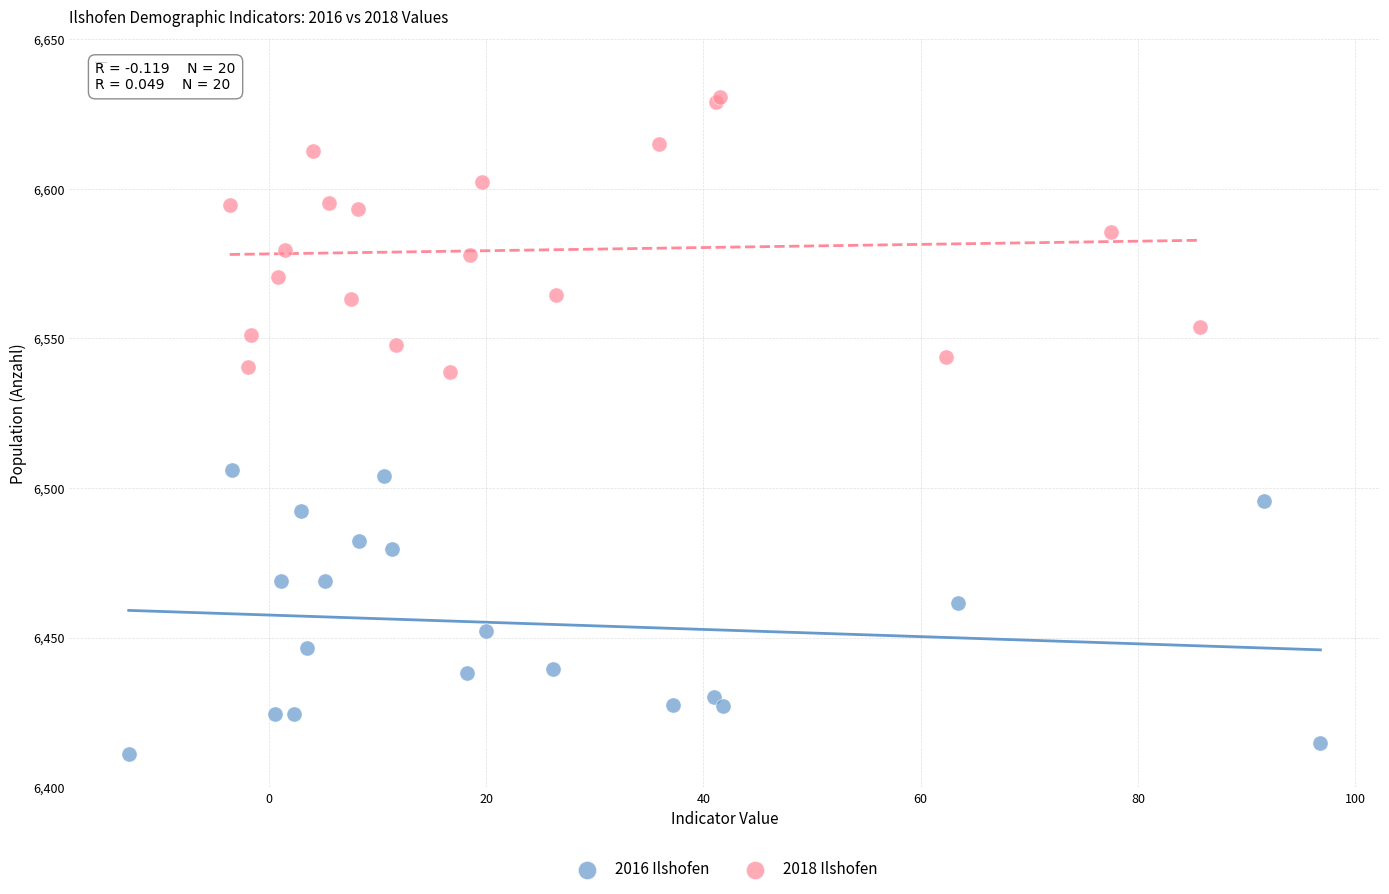

Which series reaches the minimum Y coordinate?

2016 Ilshofen